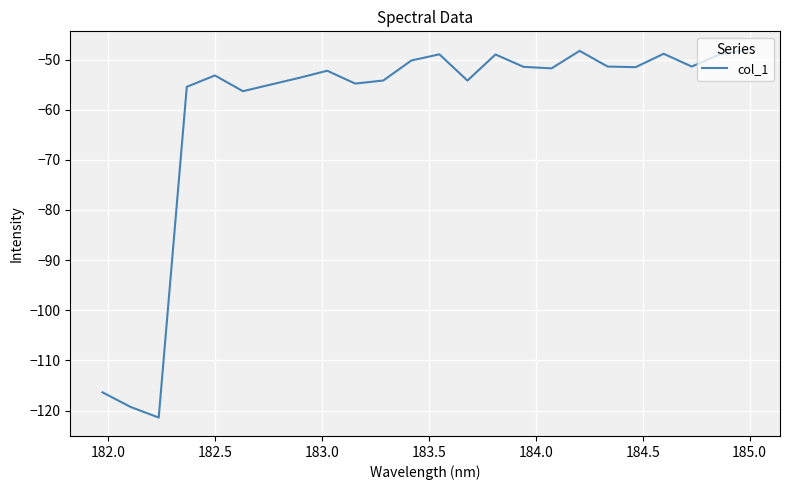

Does the chart have visible grid lines?

Yes